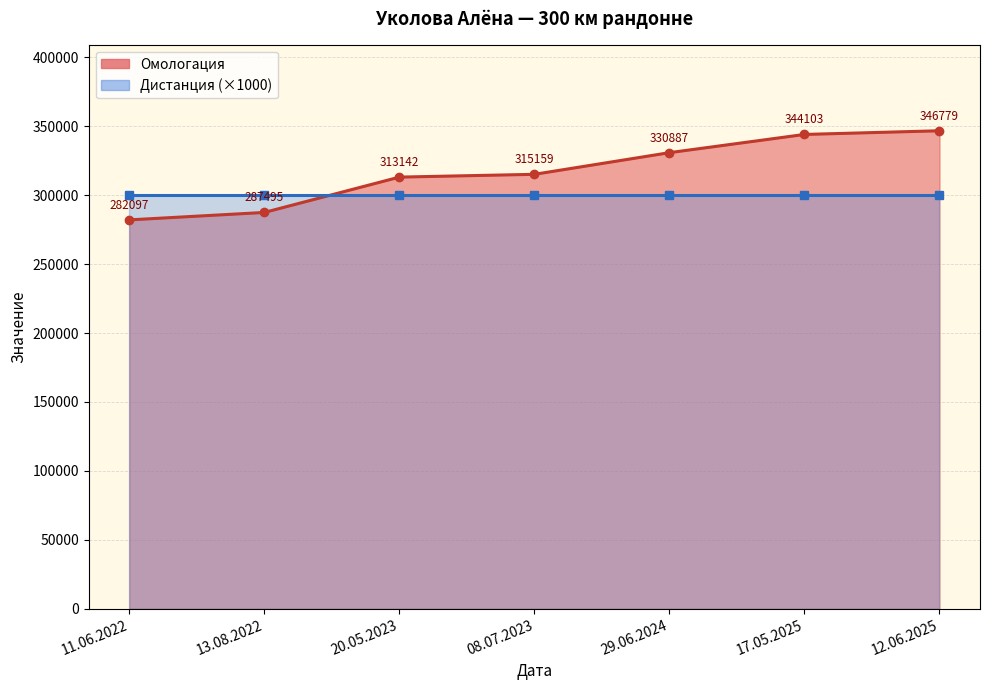

How many values exceed 315159?

3